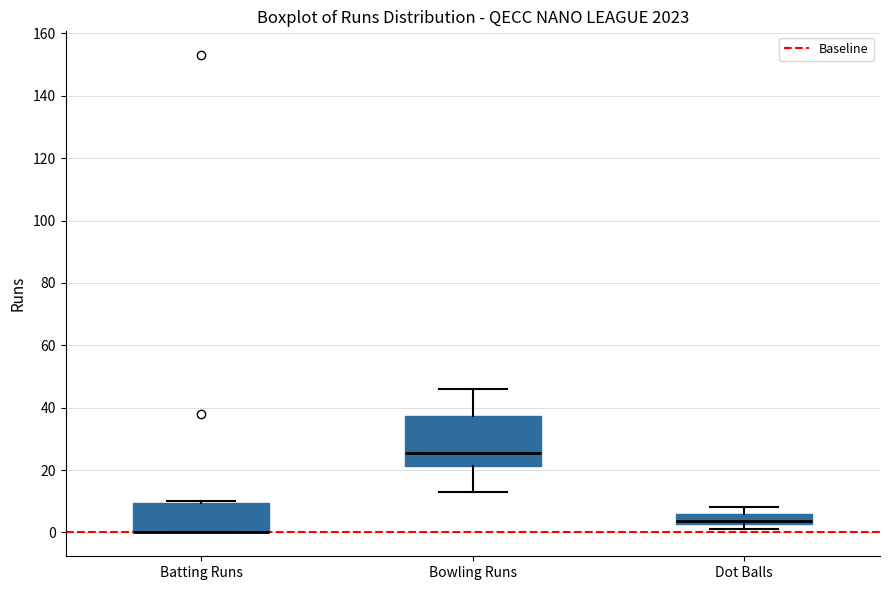

Comparing the boxes themselves (not the whiskers), which one is the tallest?

Bowling Runs